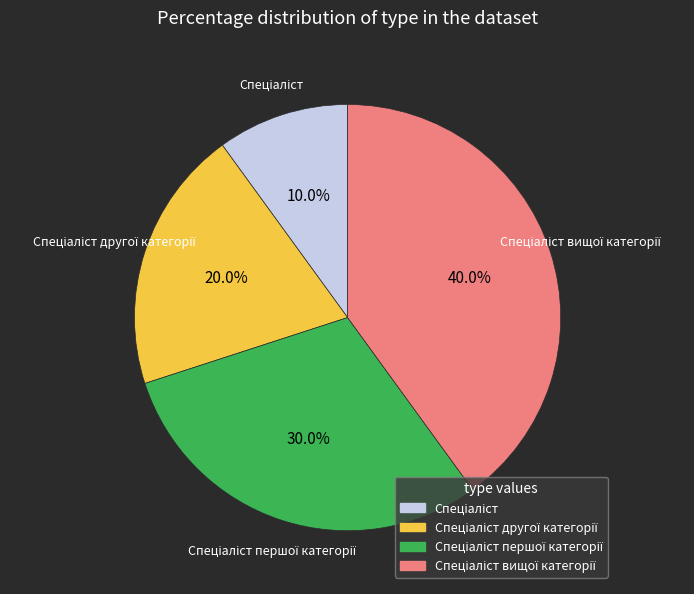

Does any single category account for the majority?

No